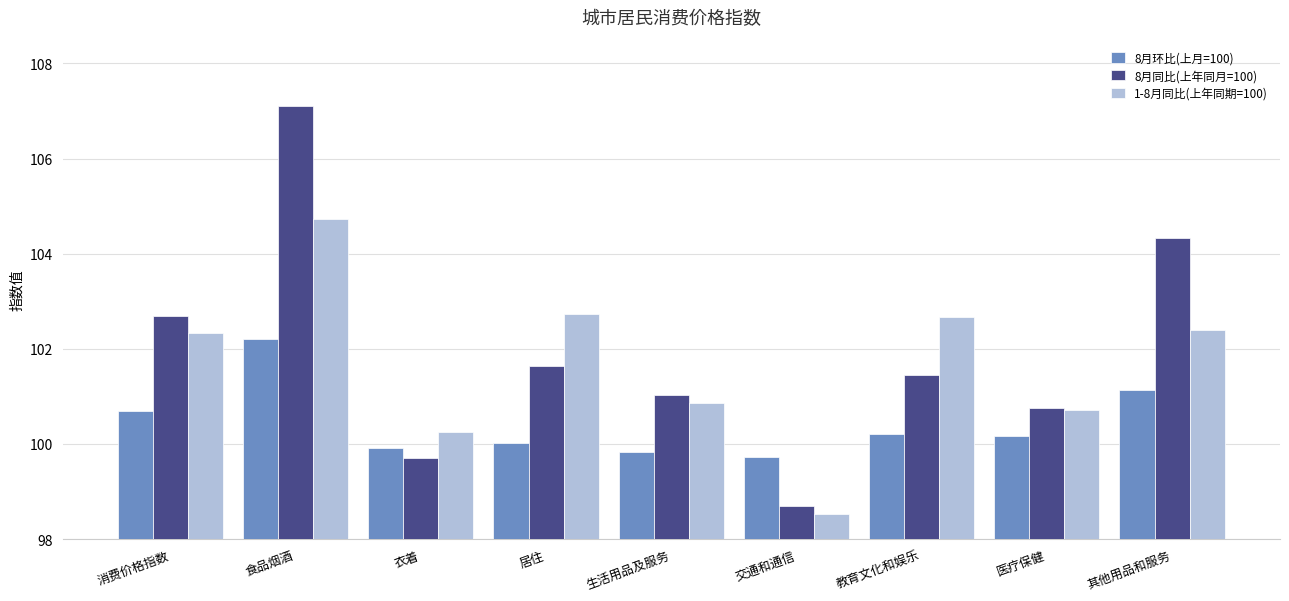

What position from the left is 交通和通信?

6